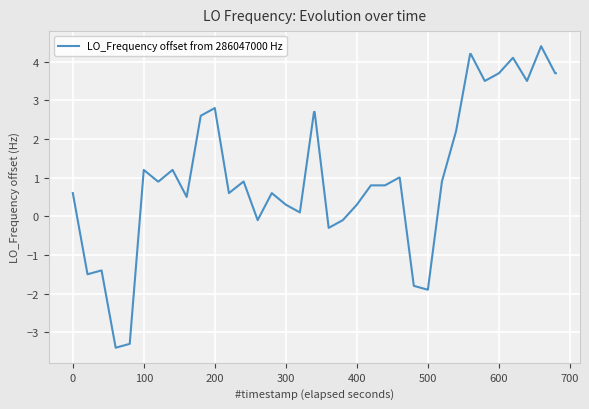

What is the difference between the maximum and minimum values?

7.8